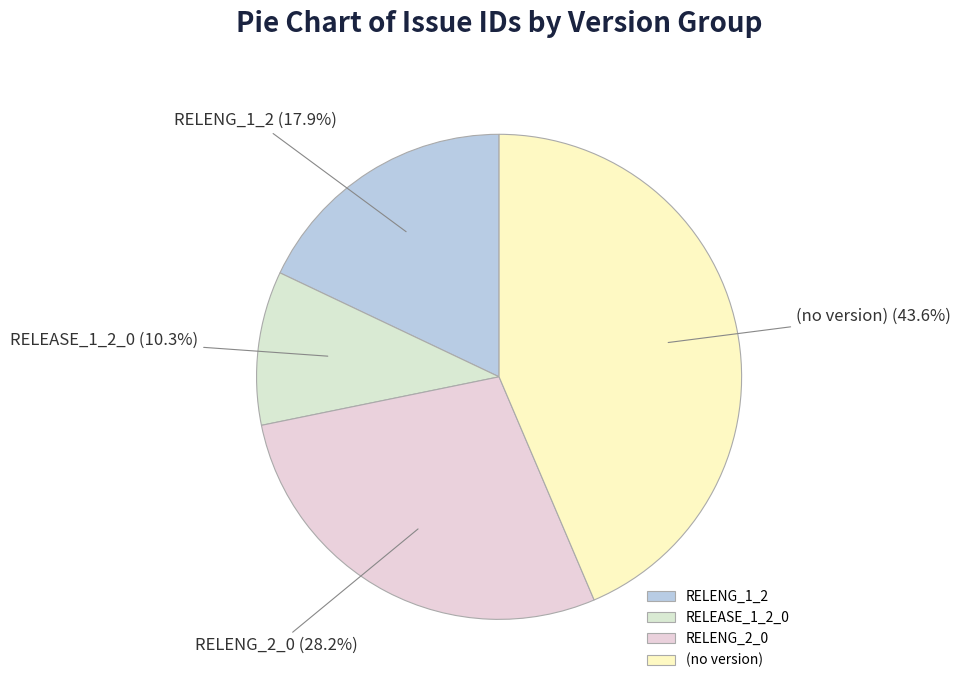

What percentage is NOT represented by RELENG_1_2?

82.1%